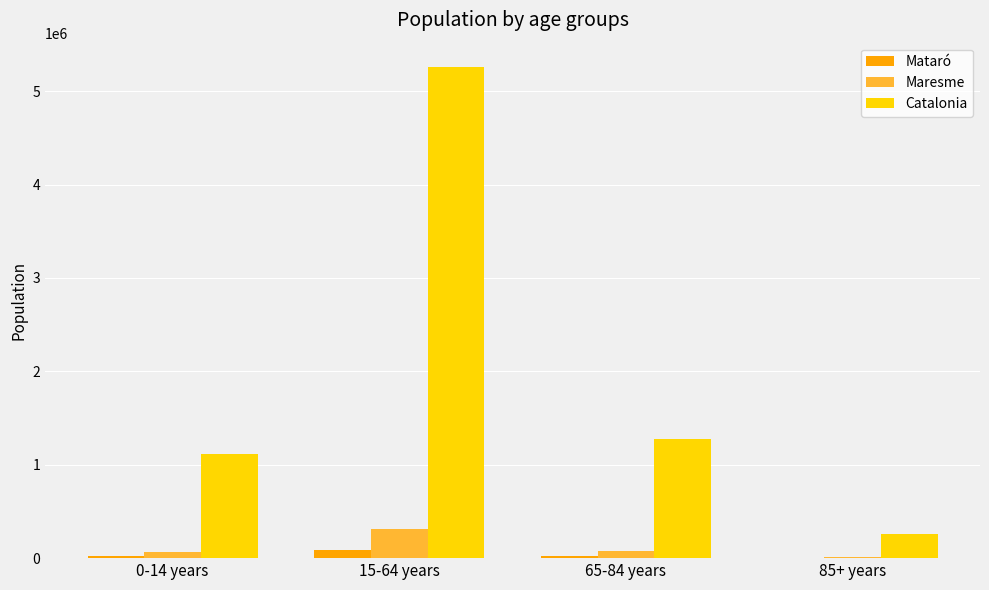

How many groups of bars are there?

4